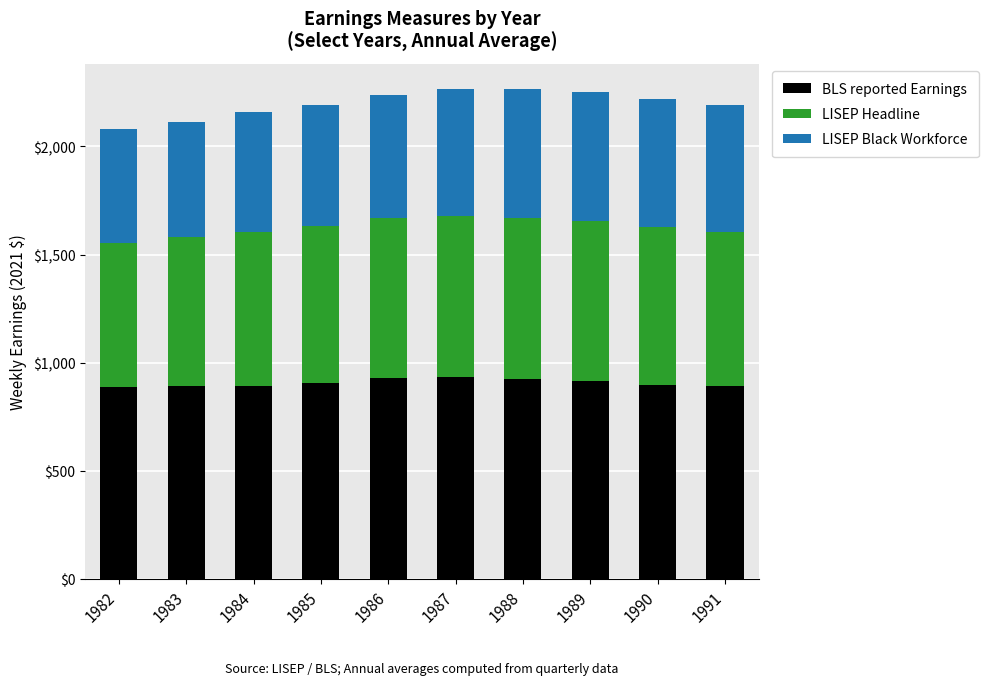

The BLS reported Earnings series shows 926.5 at 1988. True or false?

True